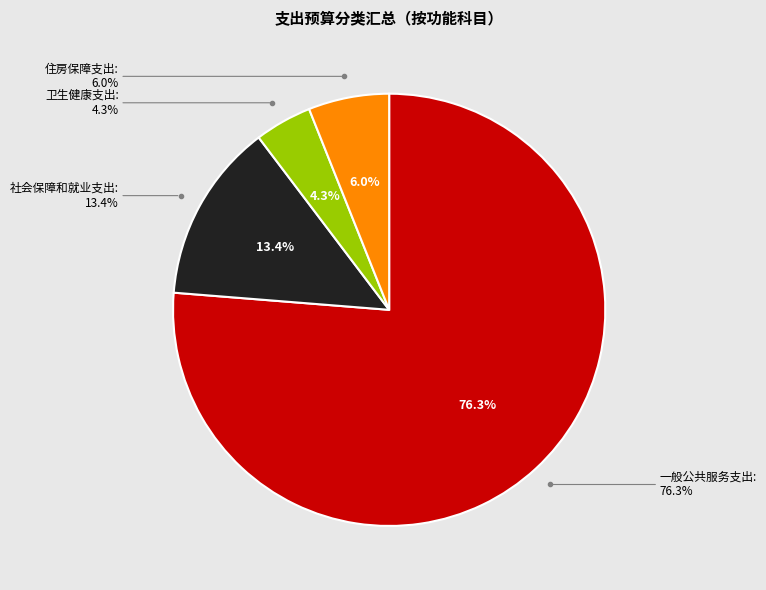

Which slice is the smallest?

卫生健康支出